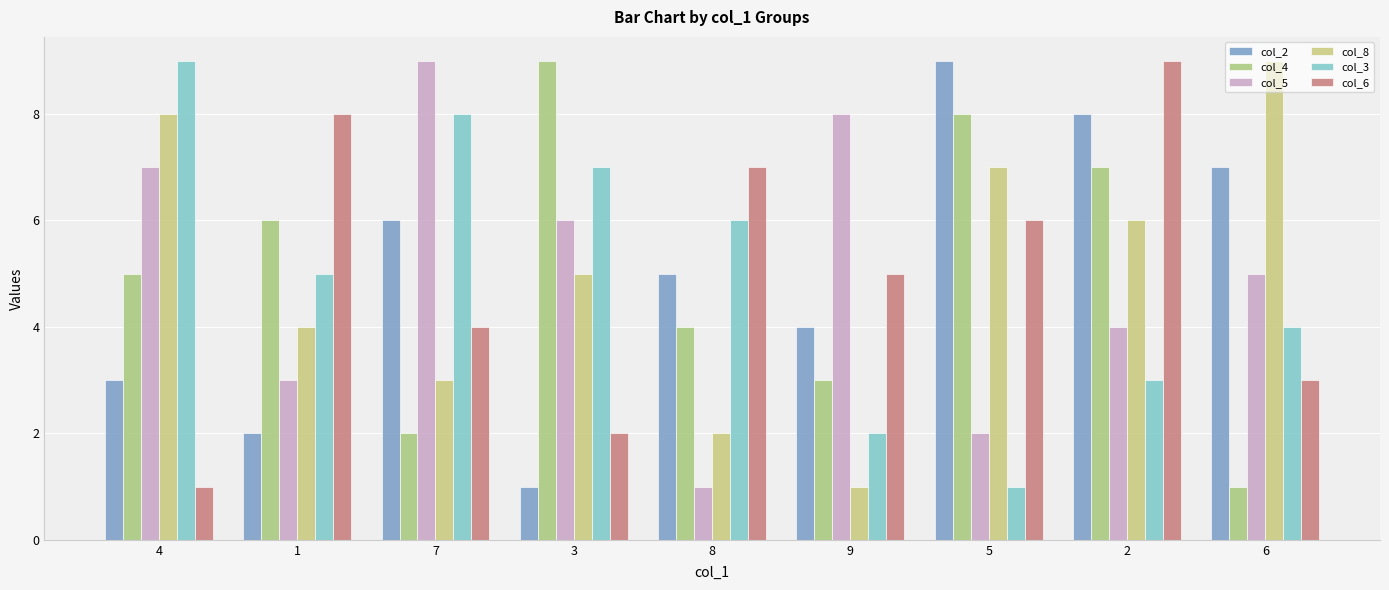

Where is col_4 nearest to the value 5?

4